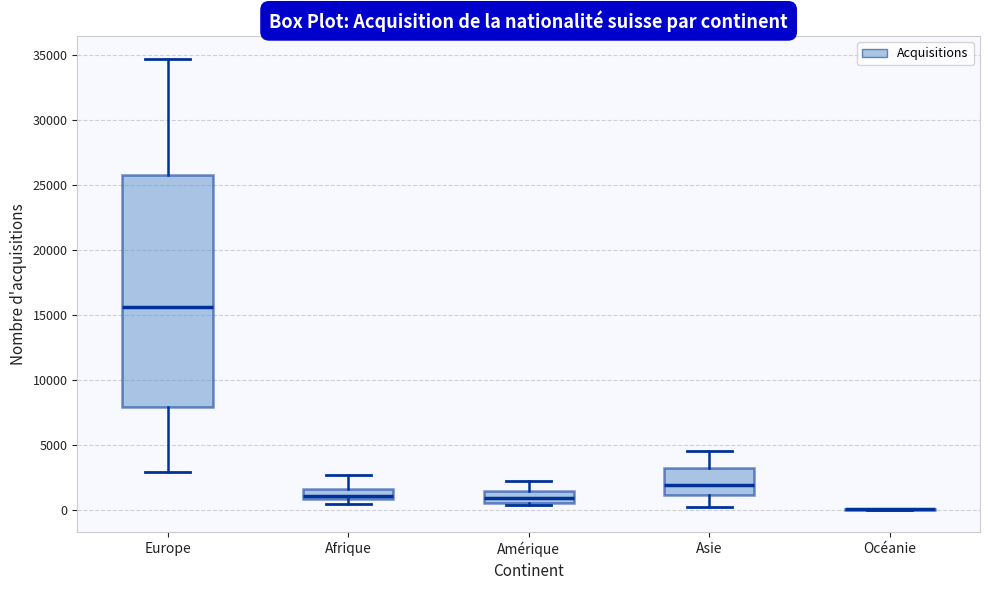

Comparing the boxes themselves (not the whiskers), which one is the tallest?

Europe